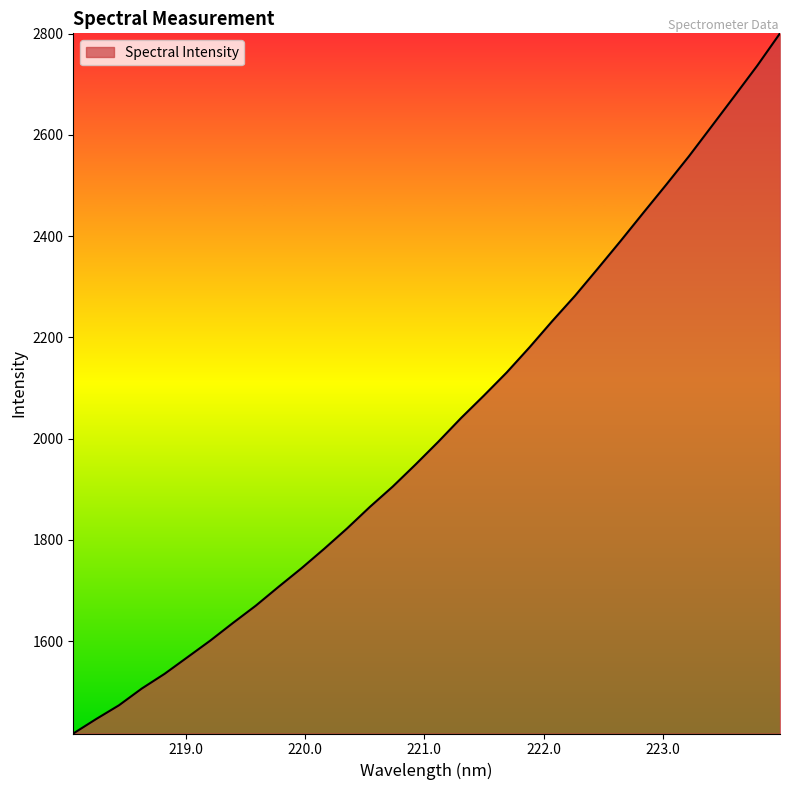

What is the smallest value displayed?

1417.9